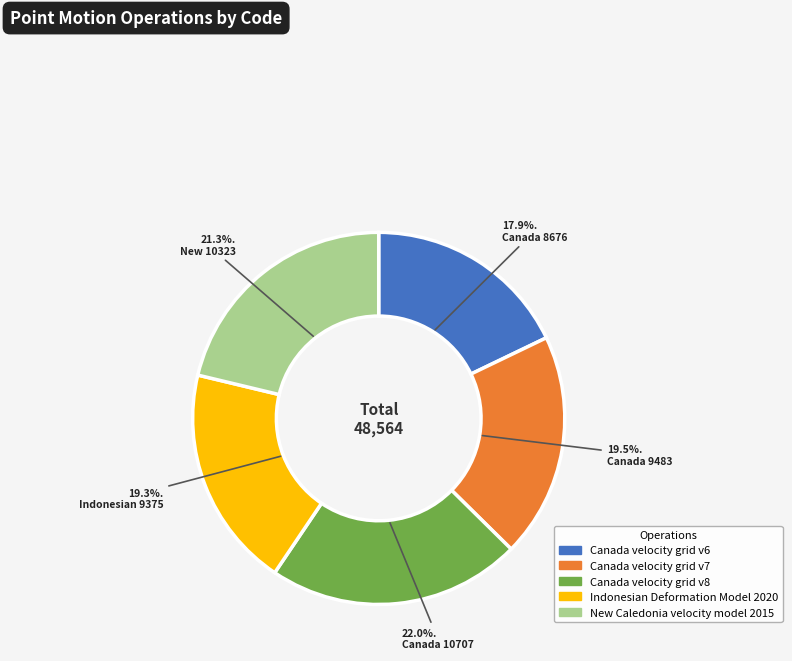

How many slices are in this pie chart?

5